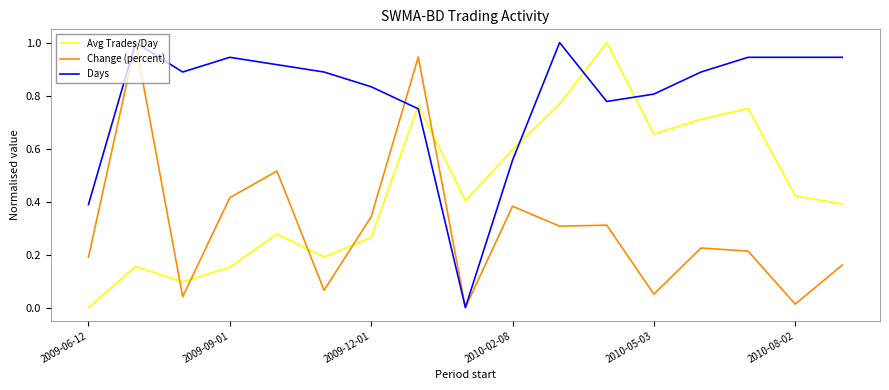

List the series in order of their overall mean, lowest first.

Change (percent), Avg Trades/Day, Days